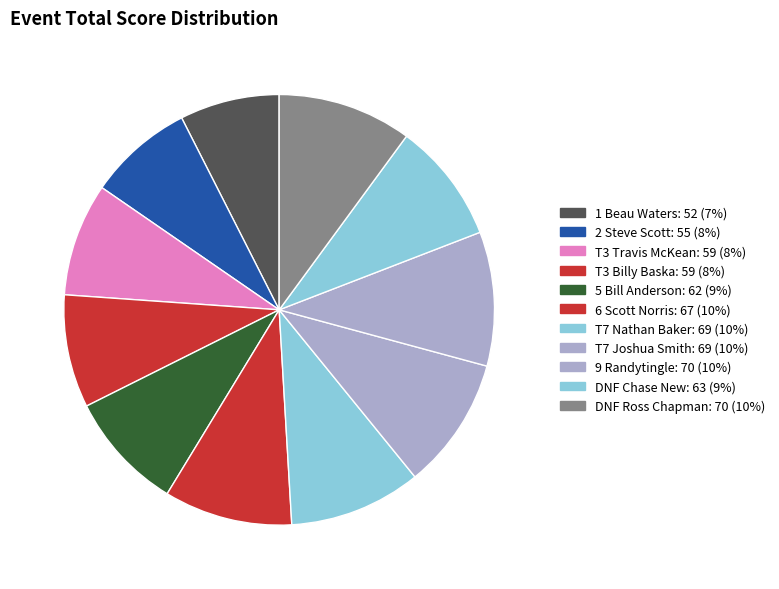

What percentage do 5 Bill Anderson and DNF Ross Chapman together represent?

19.0%